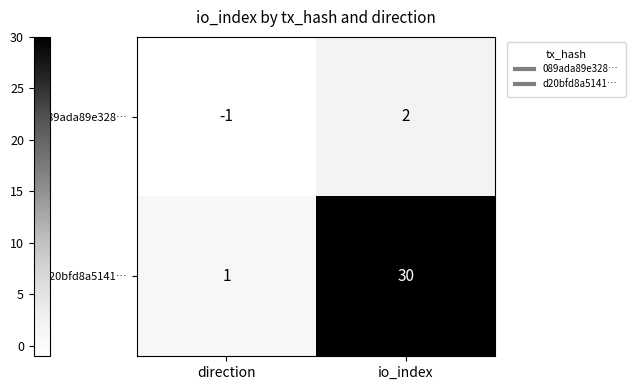

Rank the series by their maximum value, from lowest to highest.

089ada89e328…, d20bfd8a5141…